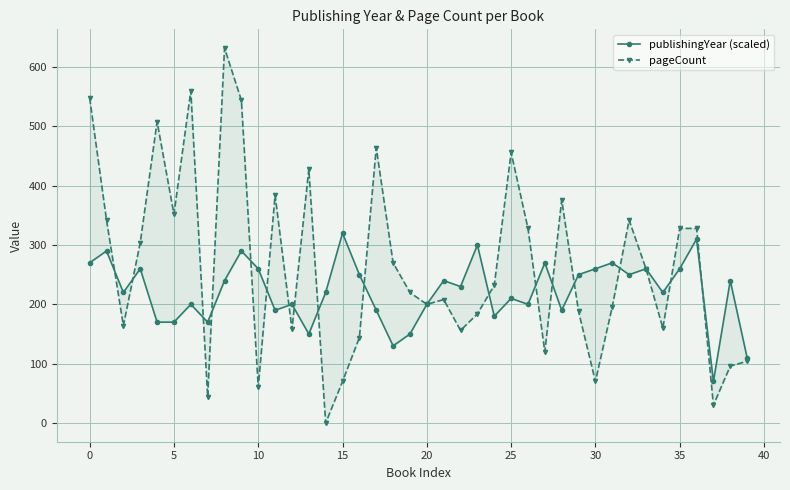

What is the label of the 27th point from the left?

26